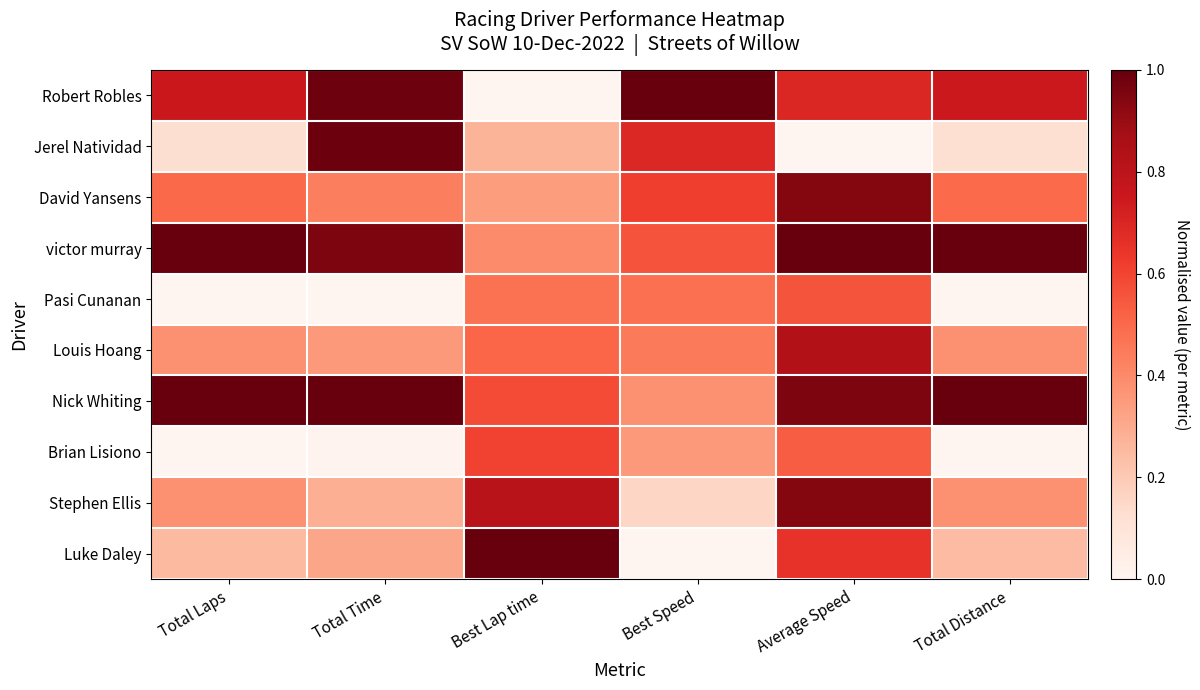

At which category is the sum across all series the highest?

Average Speed